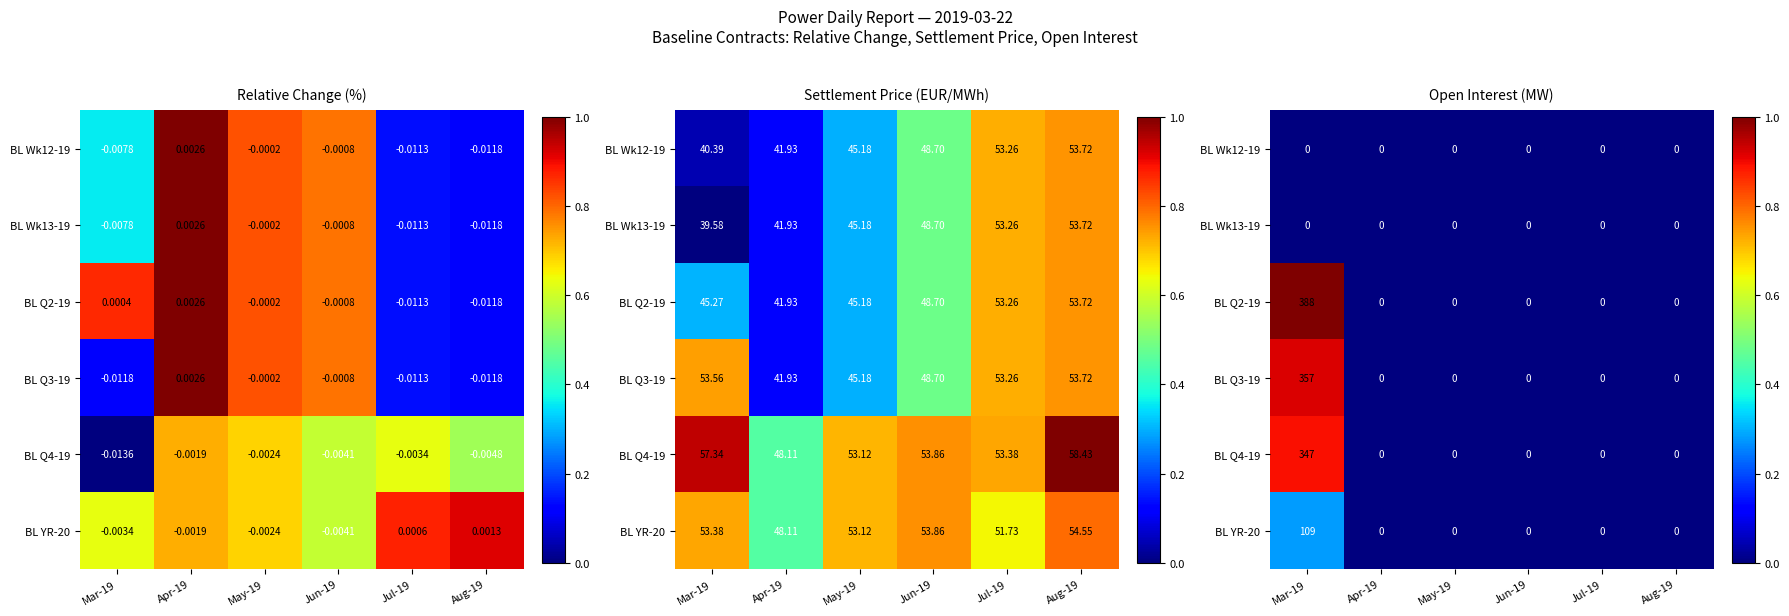

The value of BL Q4-19 at Mar-19 is 0.9. True or false?

True